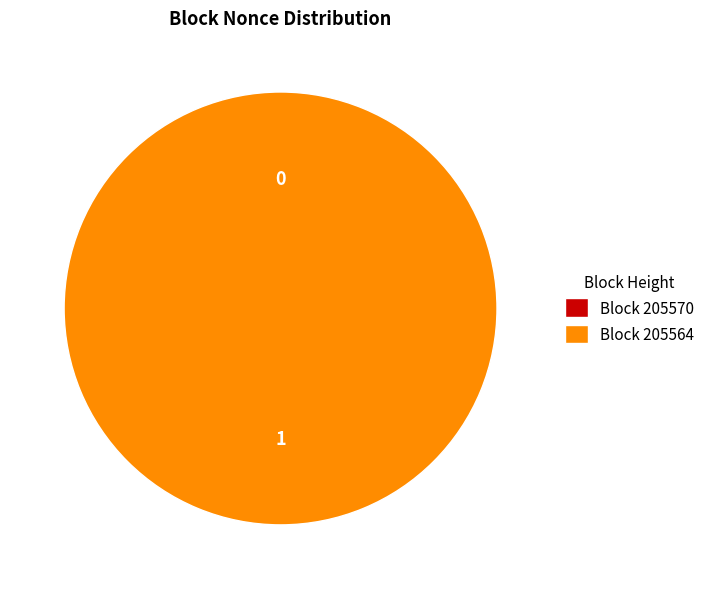

Rank the categories by value from highest to lowest.

205564, 205570